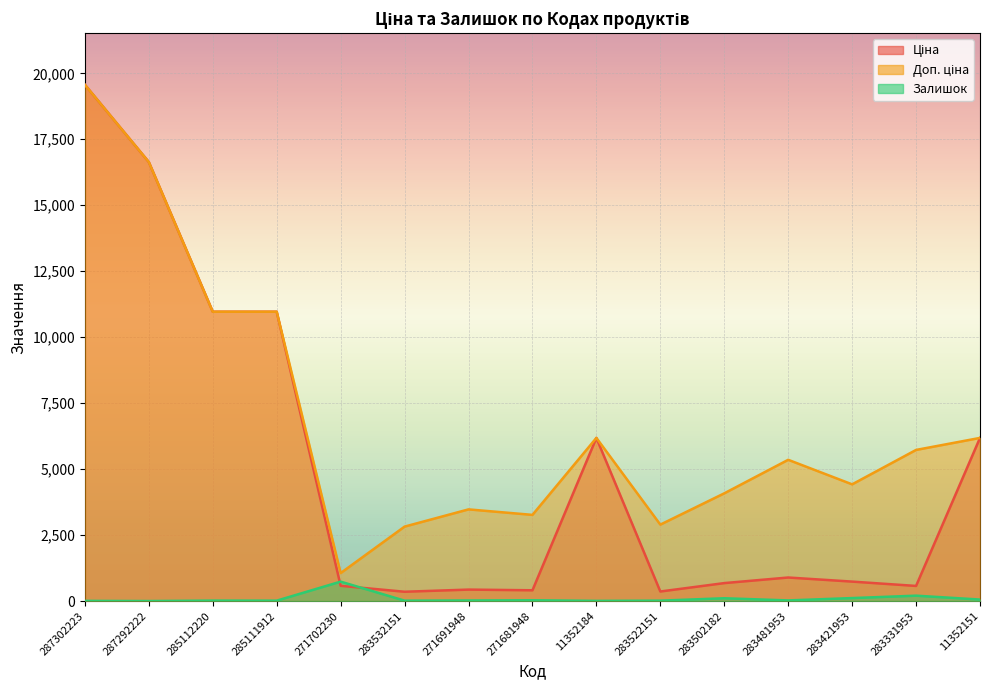

Where does the Ціна series first go above 737?

287302223